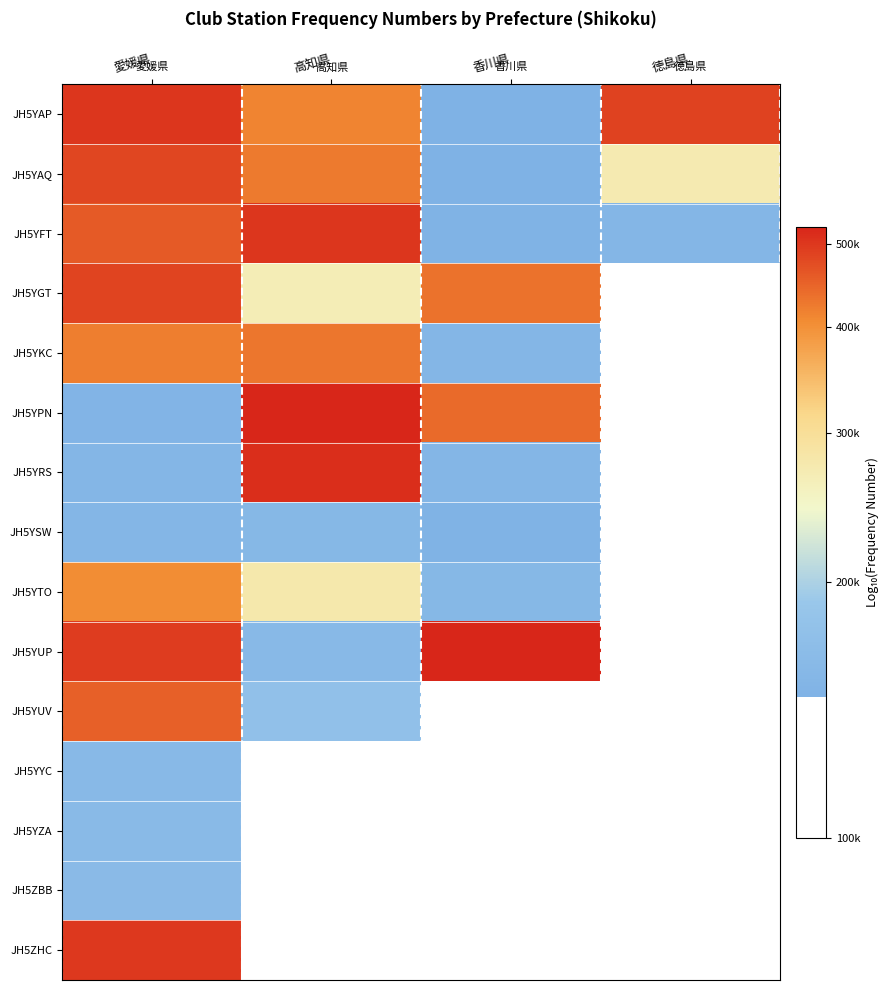

True or false: JH5YUV has a value of 3.8 at 愛媛県.

False